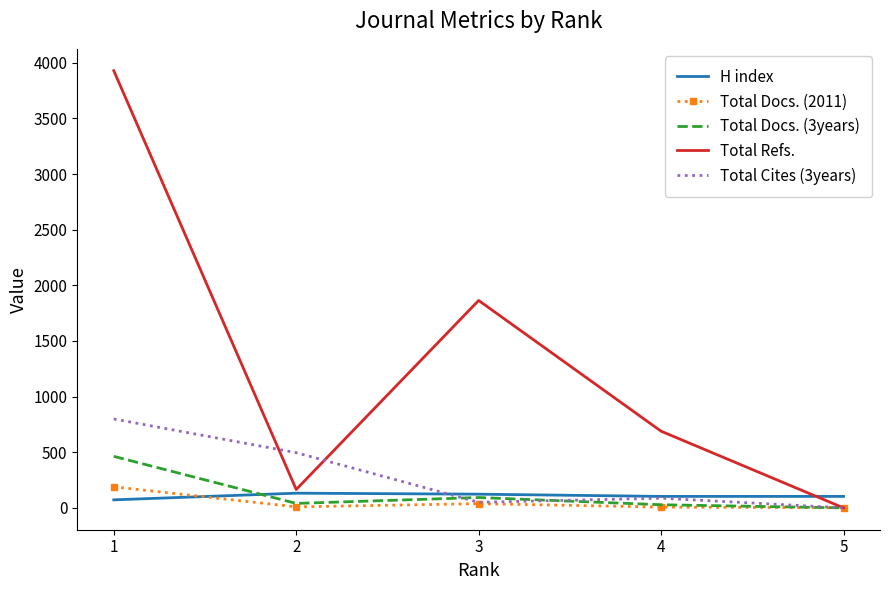

How many interior local peaks does the Total Docs. (3years) series have?

1